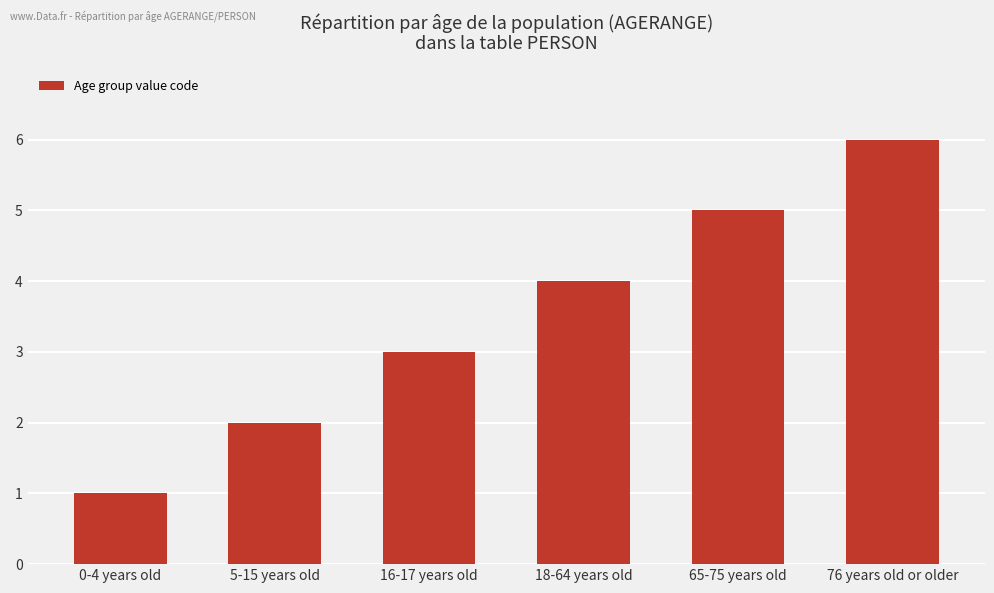

List the labels in order of value, largest first.

76 years old or older, 65-75 years old, 18-64 years old, 16-17 years old, 5-15 years old, 0-4 years old